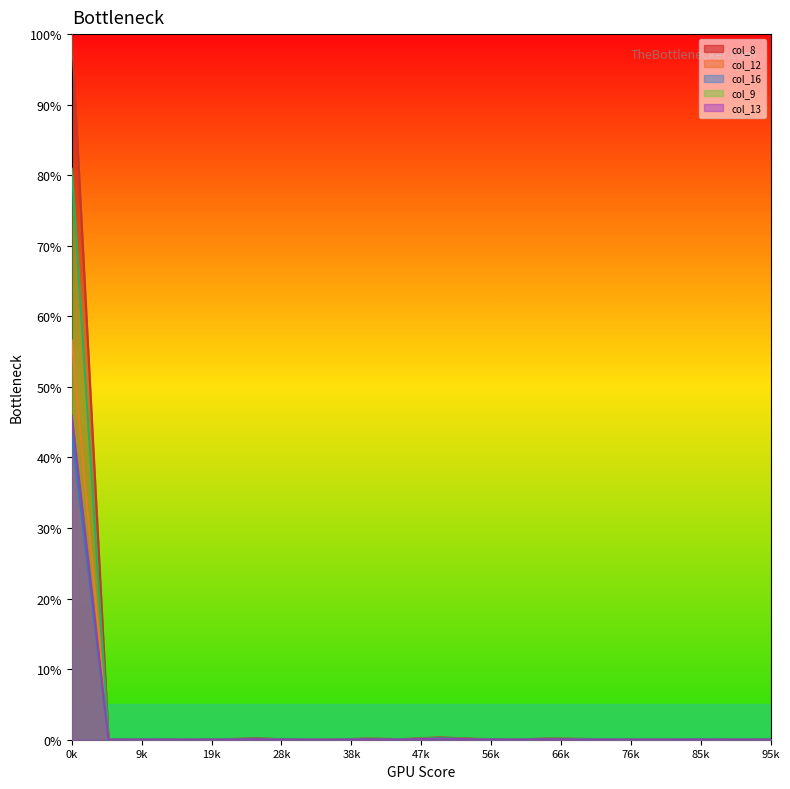

Which series has the largest range (max minus min)?

col_8